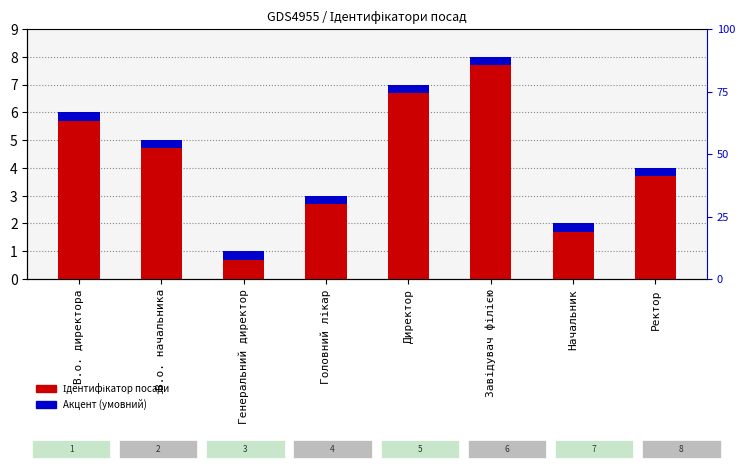

Between Генеральний директор and Директор, which is larger?

Директор